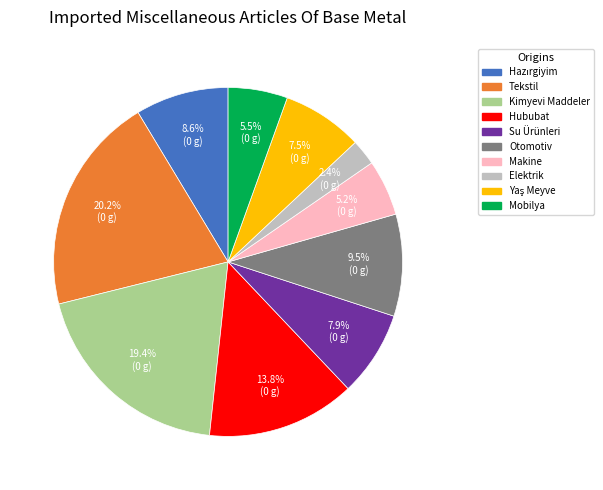

Is there a majority slice in this chart?

No